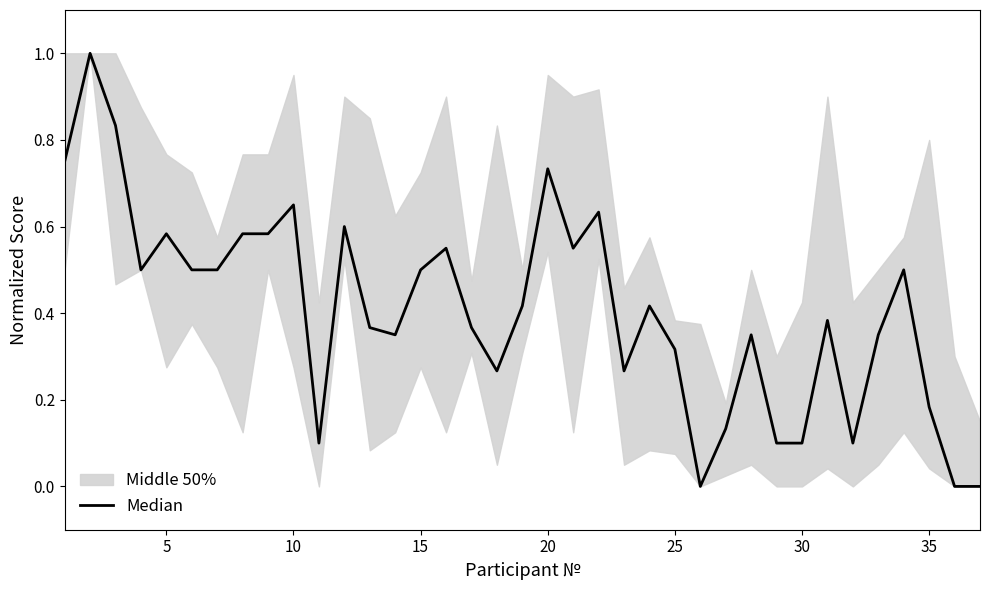

How many data points does each series have?

37